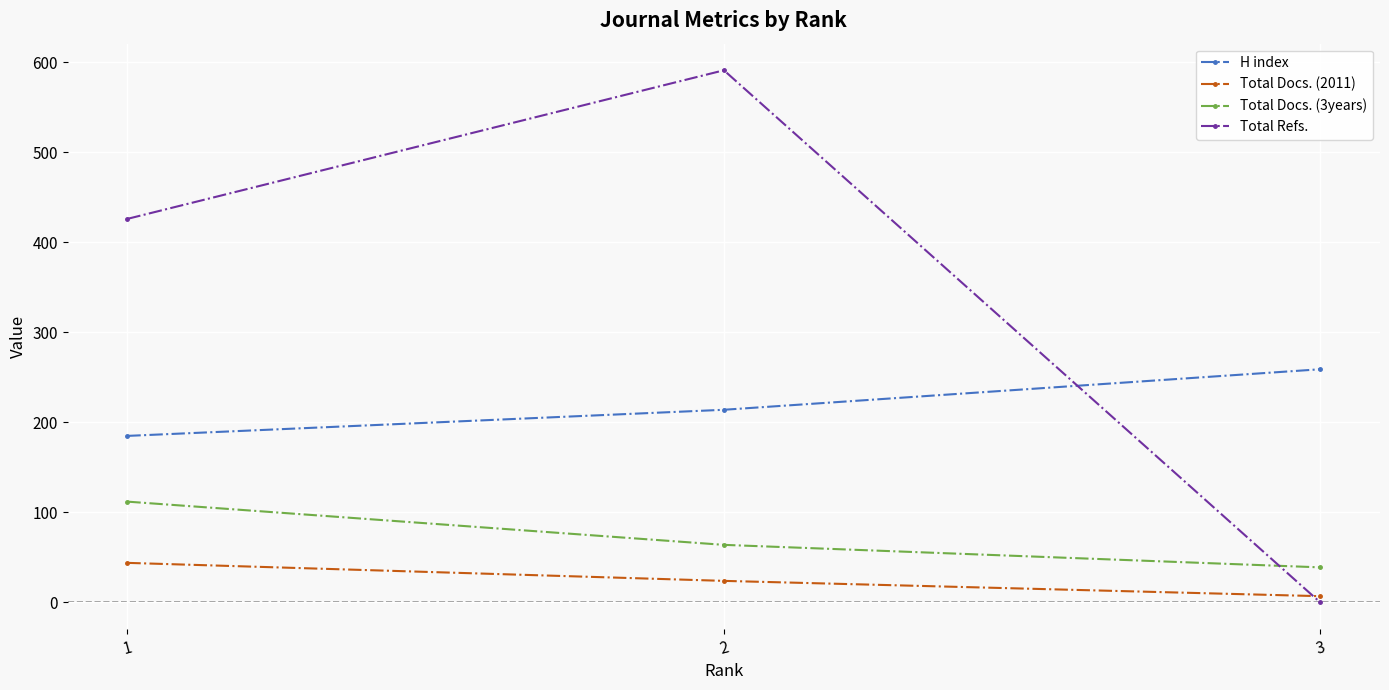

The H index series shows 99 at 3. True or false?

False